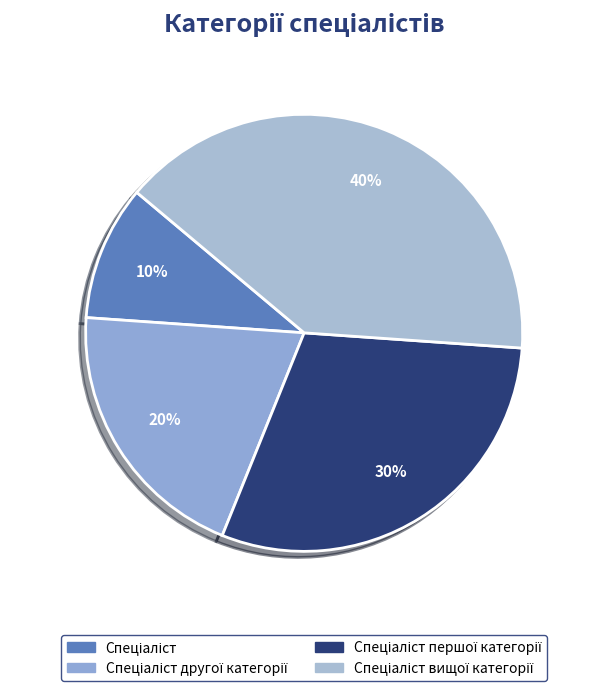

The Спеціаліст першої категорії slice represents 35% of the pie. True or false?

False